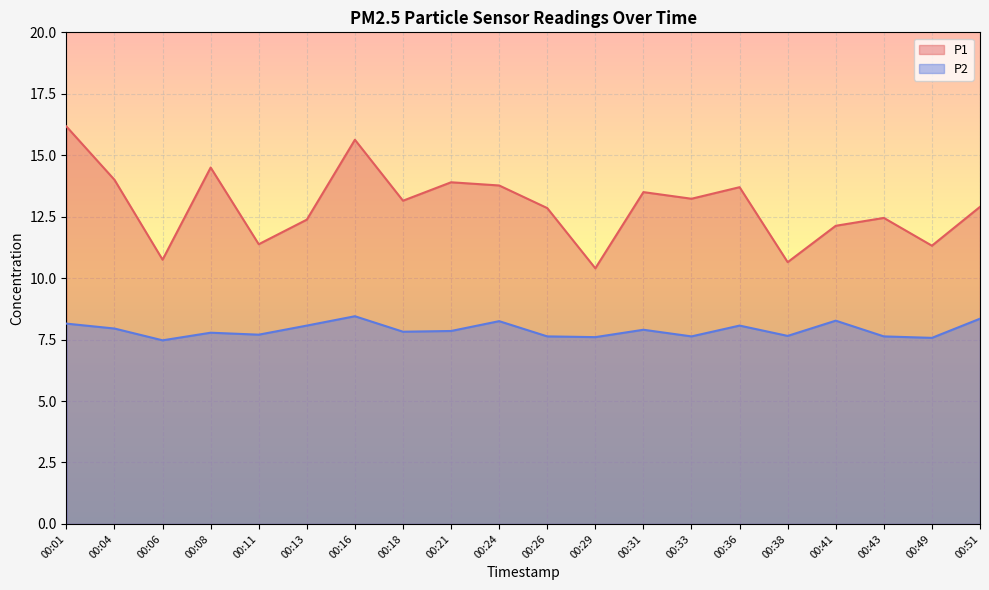

How many interior local valleys does the P1 series have?

7